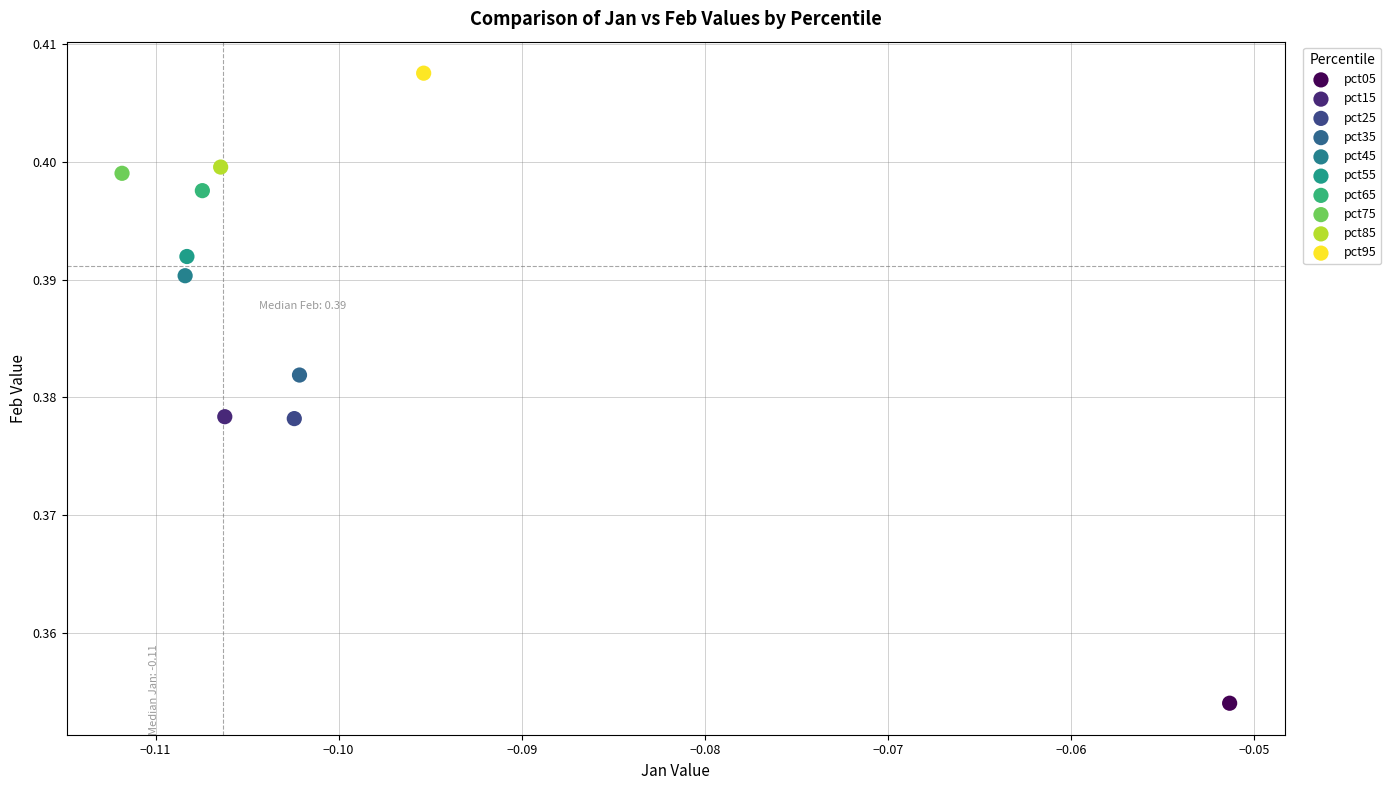

Which series reaches the minimum Y coordinate?

pct05